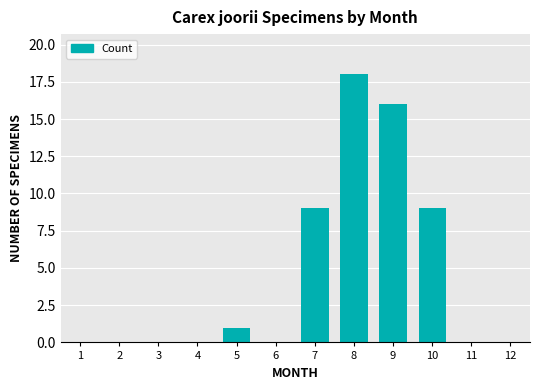

Which category has the highest value across all series?

8